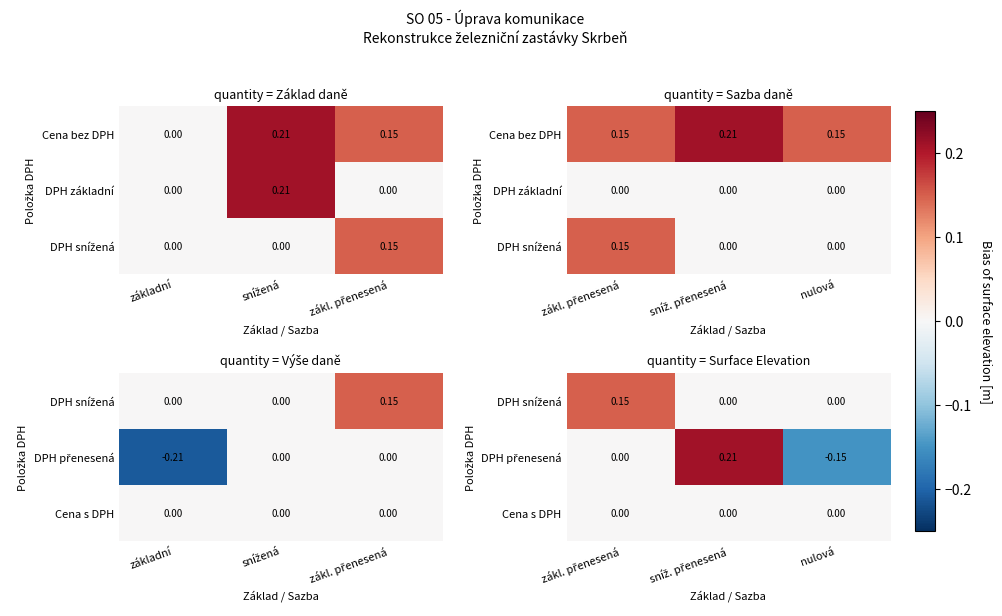

Rank the series by their average value, from lowest to highest.

Cena s DPH, DPH přenesená, DPH snížená